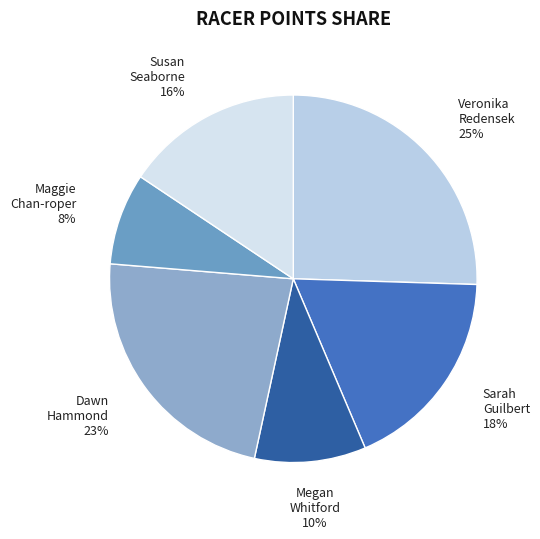

How many segments does this pie chart have?

6